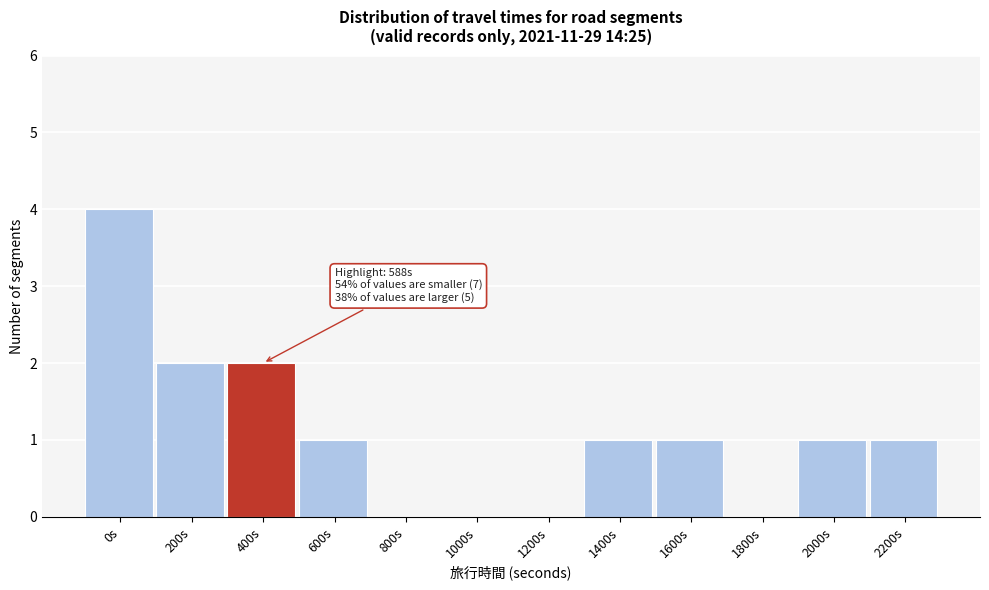

Reading left to right, extract all data points from this chart.

0s=4	200s=2	400s=2	600s=1	800s=0	1000s=0	1200s=0	1400s=1	1600s=1	1800s=0	2000s=1	2200s=1